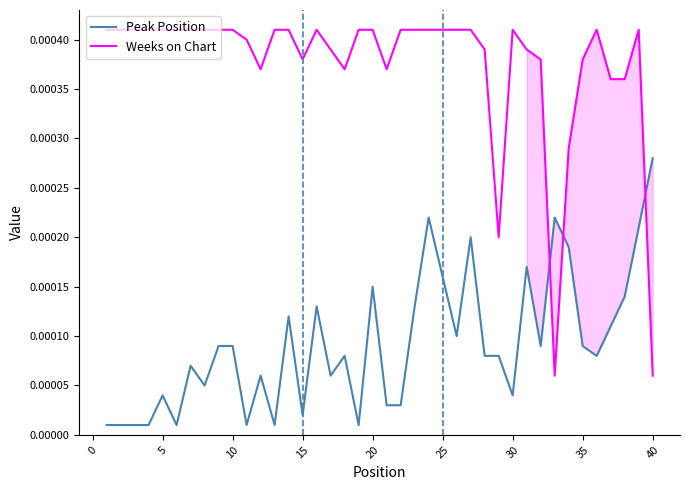

True or false: Weeks on Chart and Peak Position intersect in this chart.

True